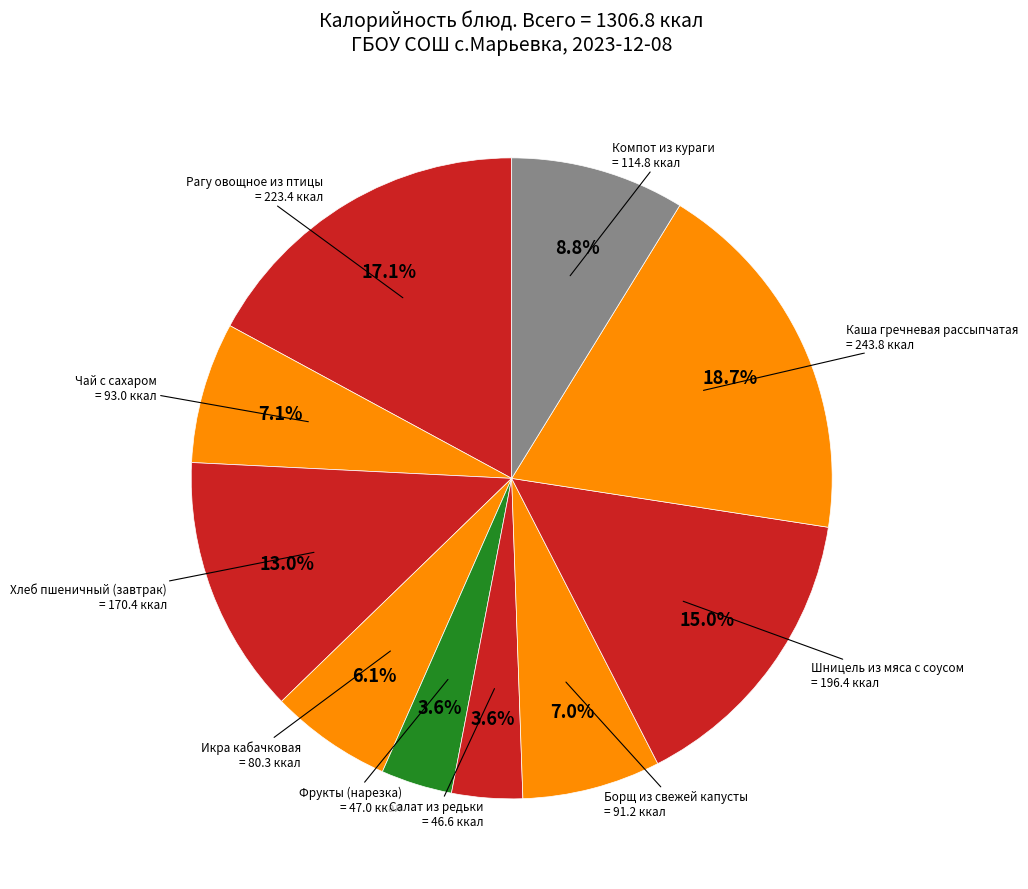

How many slices are in this pie chart?

10